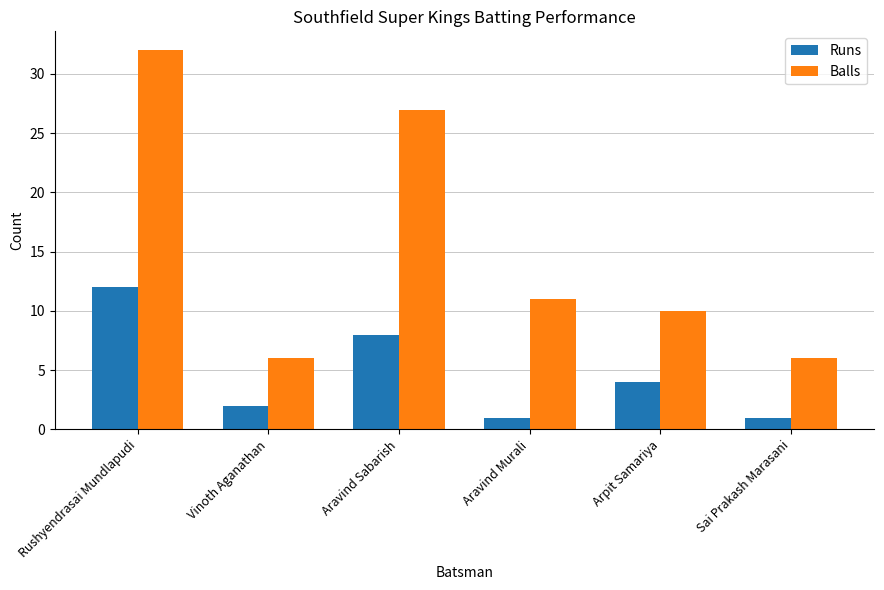

Which series has the widest spread of values?

Balls